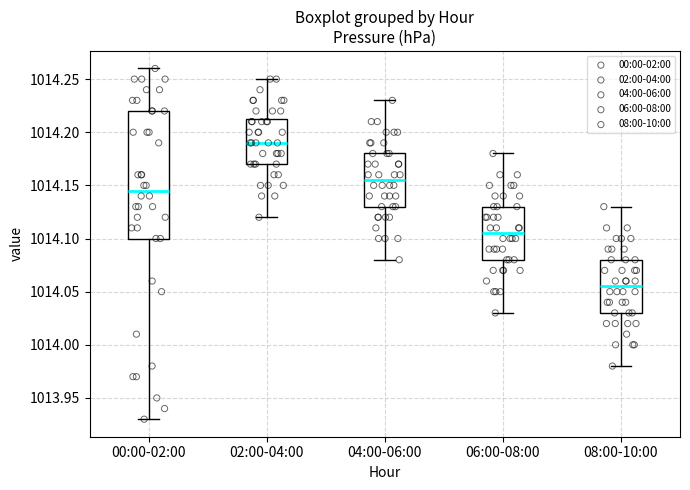

Where does the upper whisker of the box for 04:00-06:00 end on the y-axis? The values are not printed on the chart, so give them approximately, as read against the axis.

1014.230